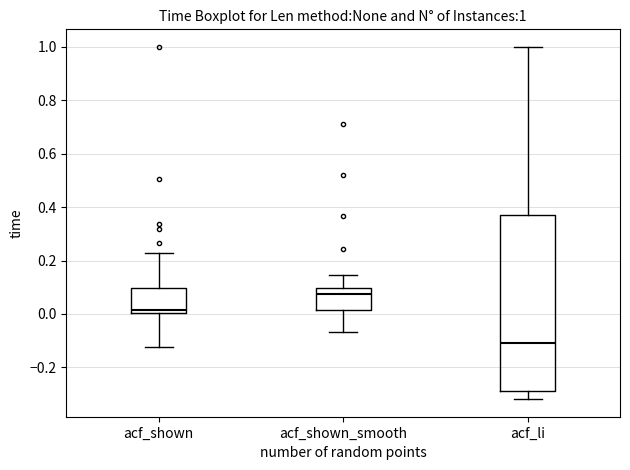

Comparing the boxes themselves (not the whiskers), which one is the tallest?

acf_li